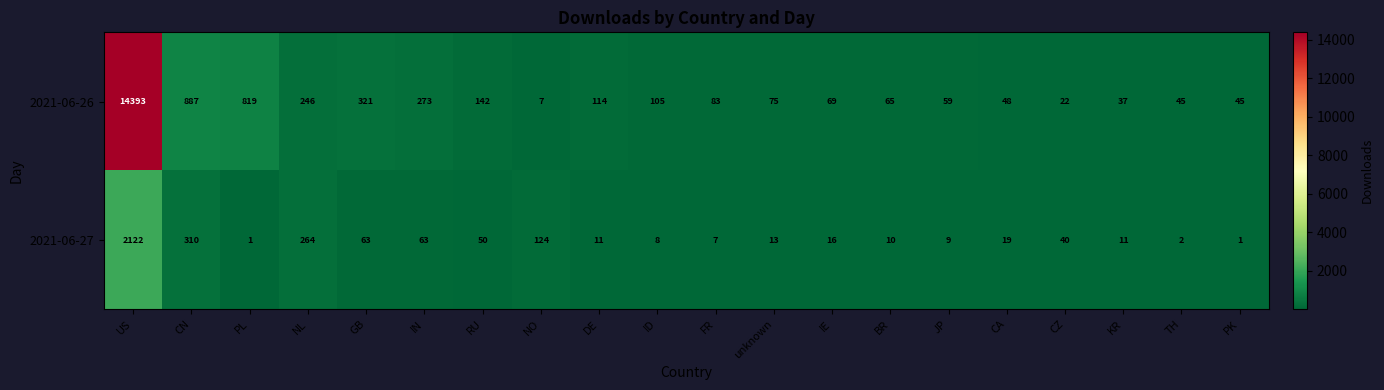

Which series has the largest range (max minus min)?

2021-06-26